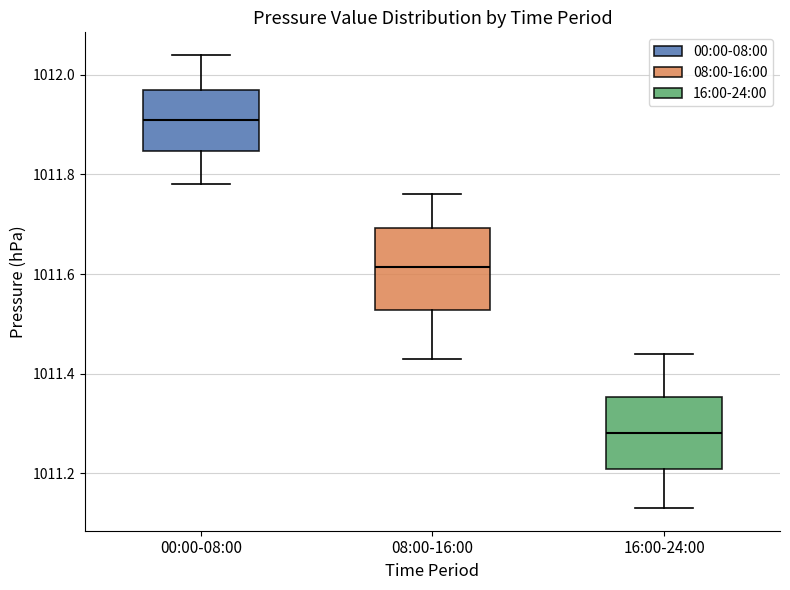

Which box has the lowest median line?

16:00-24:00